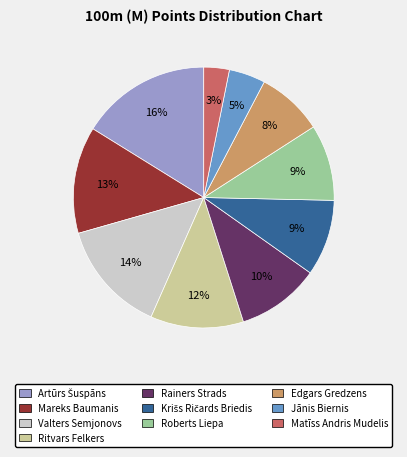

To the nearest percent, what is the difference between the largest and smallest slice percentages?

13%